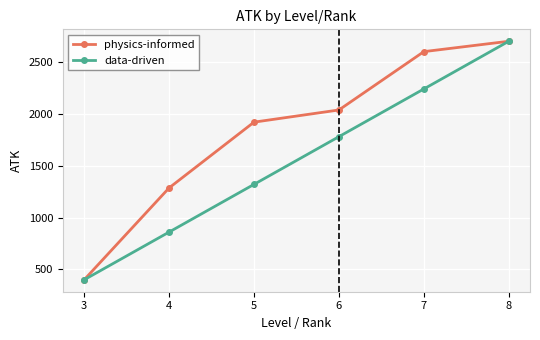

What is the difference between the highest and lowest values at 6?

257.5